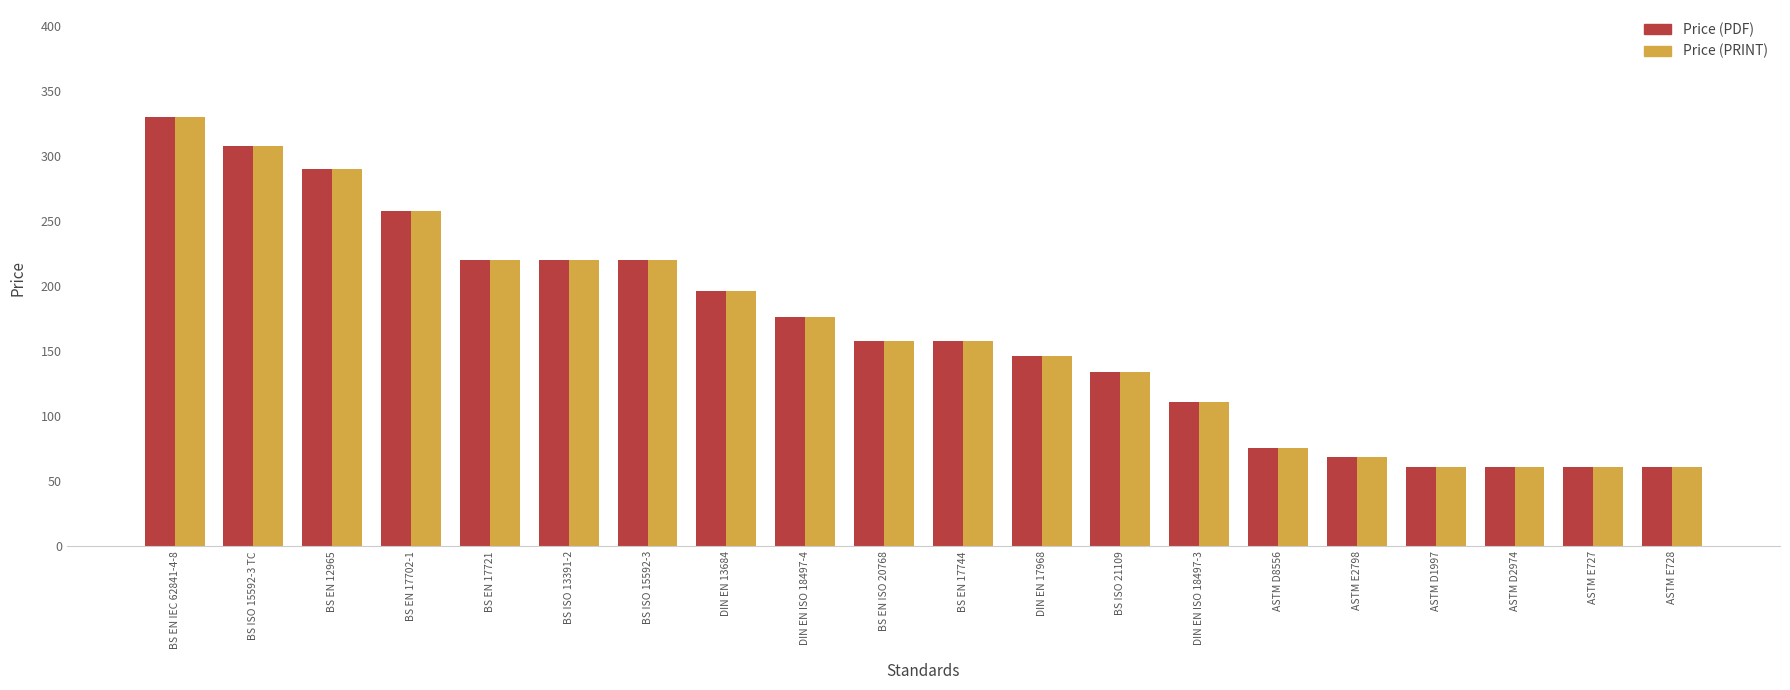

At which label does Price (PDF) first exceed 158?

BS EN IEC 62841-4-8